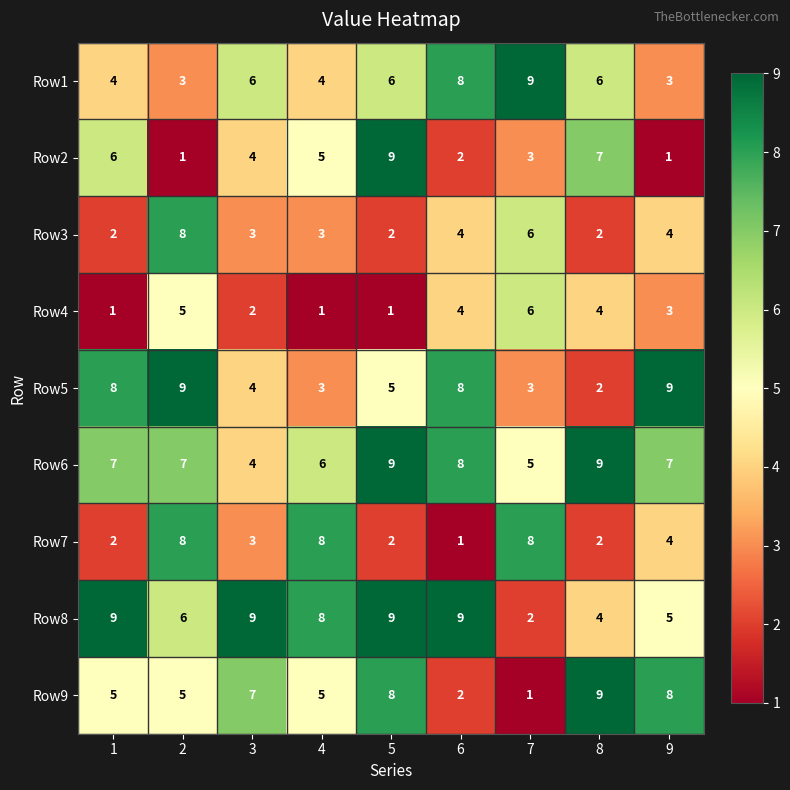

What is the sum of the Row2 values at 7 and 6?

5